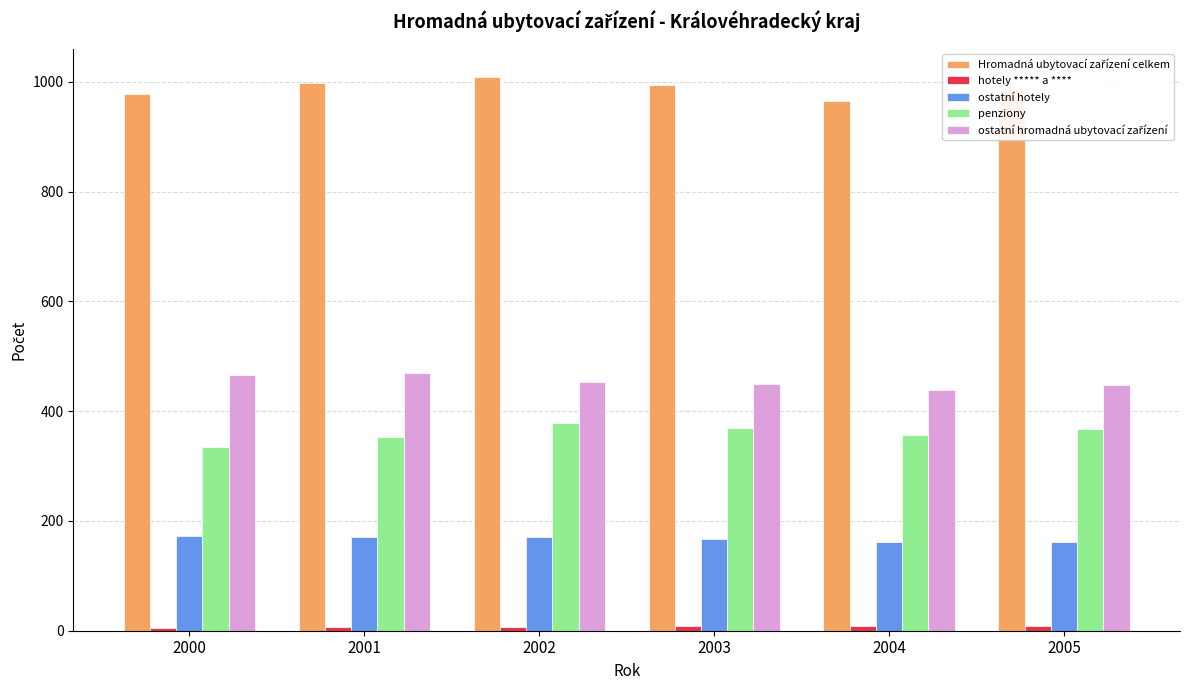

What is the minimum value for penziony?

335